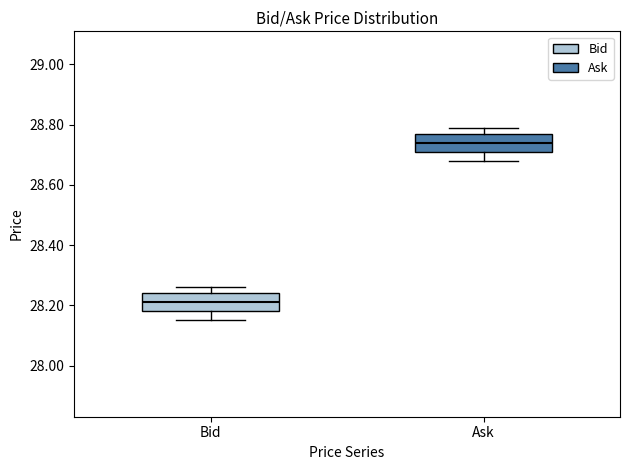

Reading left to right, read every box against the y-axis: the position of its median line, the range the box covers, and the ends of its whiskers. The values are not printed on the chart, so give them approximately, as read against the axis.

Bid: median 28.22, box 28.18 to 28.24, whiskers 28.16 to 28.26
Ask: median 28.74, box 28.72 to 28.78, whiskers 28.68 to 28.80